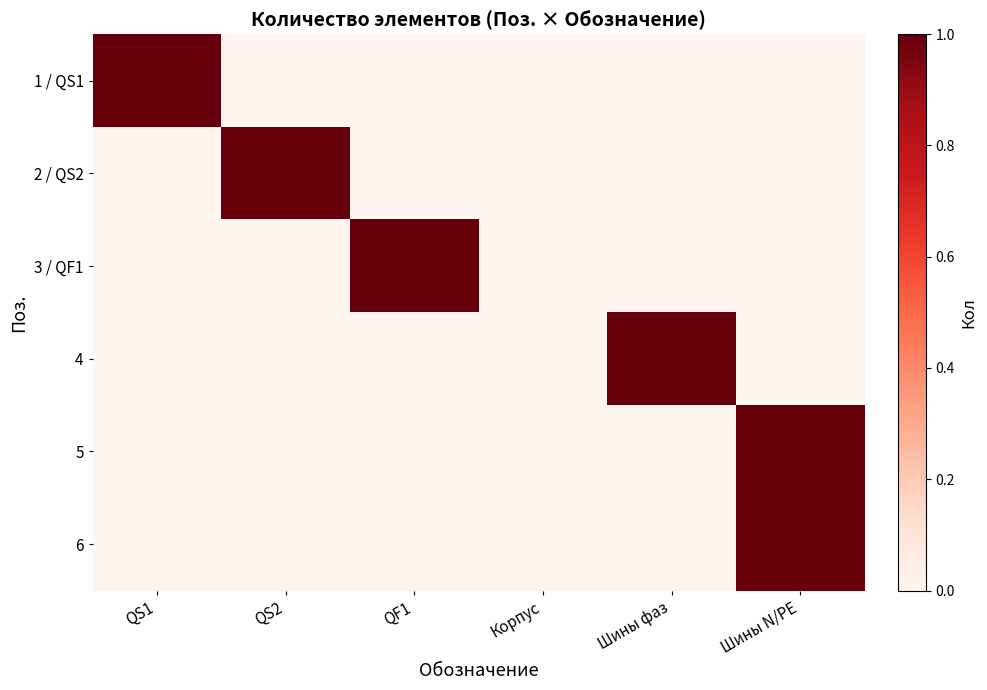

Reading left to right, what are all the values shown in this chart?

1 / QS1: QS1=1	QS2=0	QF1=0	Корпус=0	Шины фаз=0	Шины N/PE=0
2 / QS2: QS1=0	QS2=1	QF1=0	Корпус=0	Шины фаз=0	Шины N/PE=0
3 / QF1: QS1=0	QS2=0	QF1=1	Корпус=0	Шины фаз=0	Шины N/PE=0
4: QS1=0	QS2=0	QF1=0	Корпус=0	Шины фаз=1	Шины N/PE=0
5: QS1=0	QS2=0	QF1=0	Корпус=0	Шины фаз=0	Шины N/PE=1
6: QS1=0	QS2=0	QF1=0	Корпус=0	Шины фаз=0	Шины N/PE=1